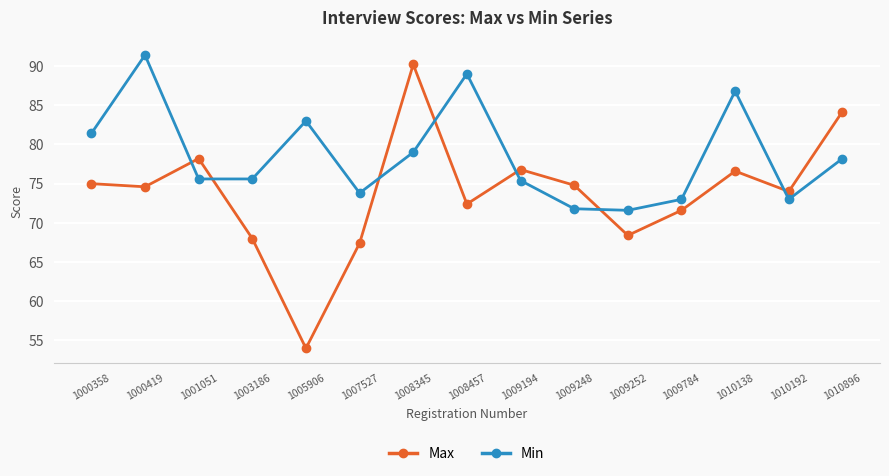

The Max series shows 75.0 at 1000358. True or false?

True